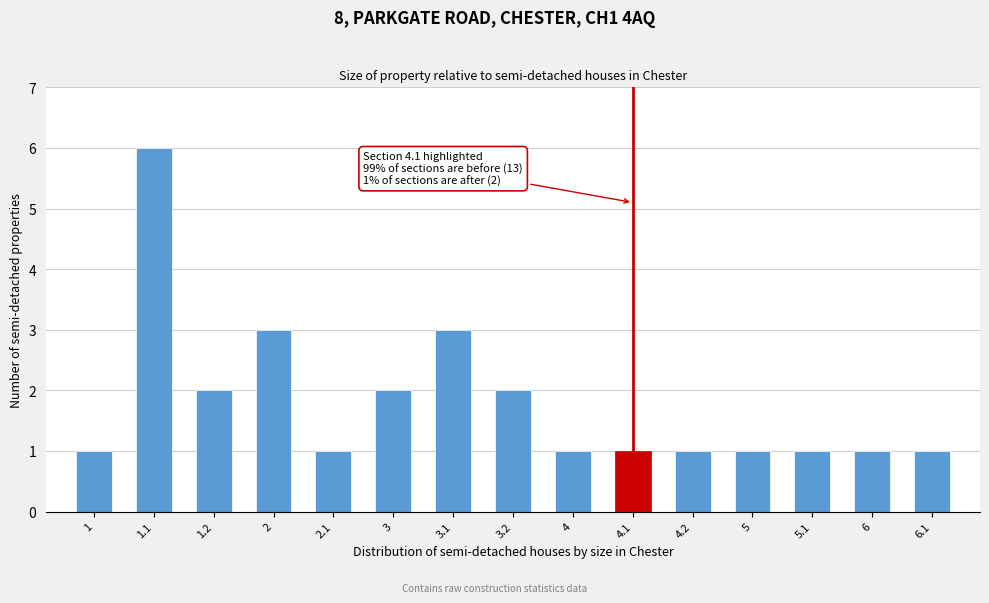

Reading left to right, transcribe all the data shown in this chart.

1=1	1.1=6	1.2=2	2=3	2.1=1	3=2	3.1=3	3.2=2	4=1	4.1=1	4.2=1	5=1	5.1=1	6=1	6.1=1